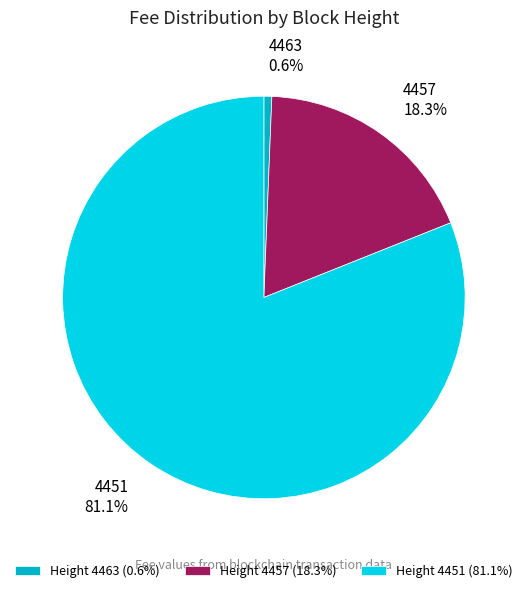

To the nearest percent, what is the difference between the largest and smallest slice percentages?

80%